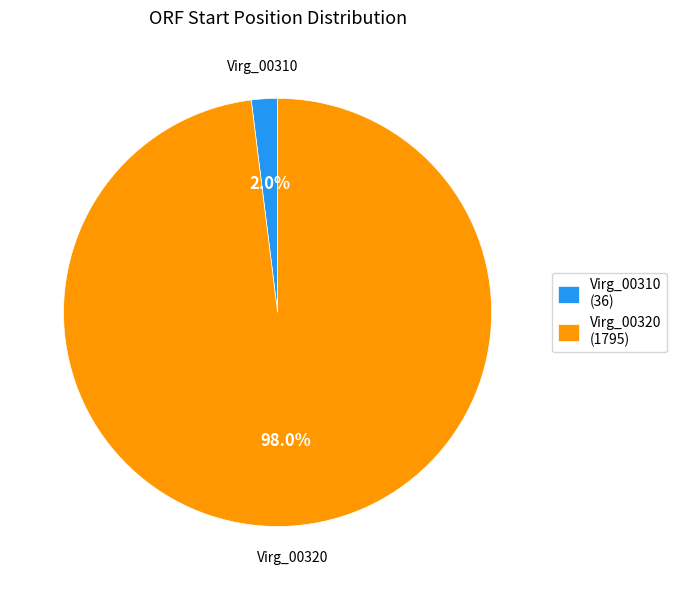

To the nearest percent, what is the difference between the largest and smallest slice percentages?

96%